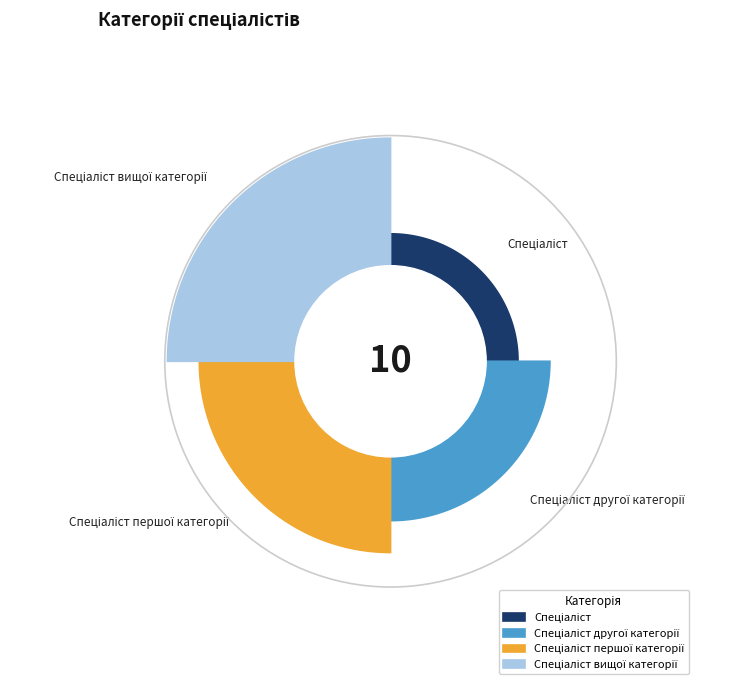

What is the change in value from Спеціаліст to Спеціаліст першої категорії?

+2